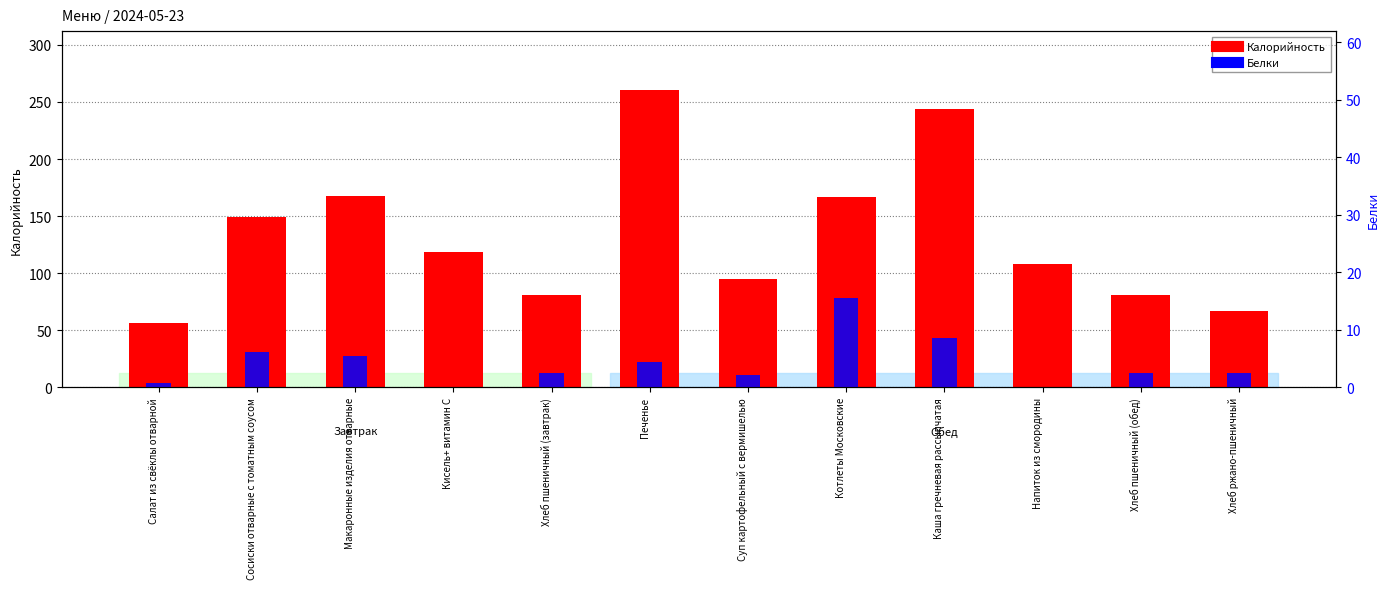

How many values in the Белки series are below 2?

3